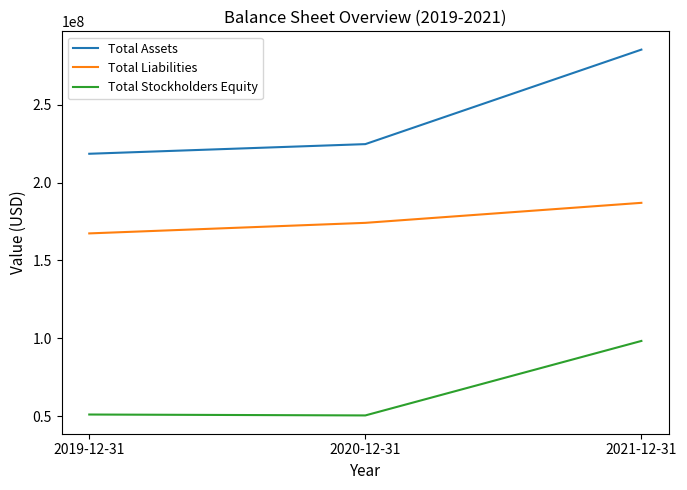

At which label is Total Stockholders Equity closest to 74439500?

2019-12-31